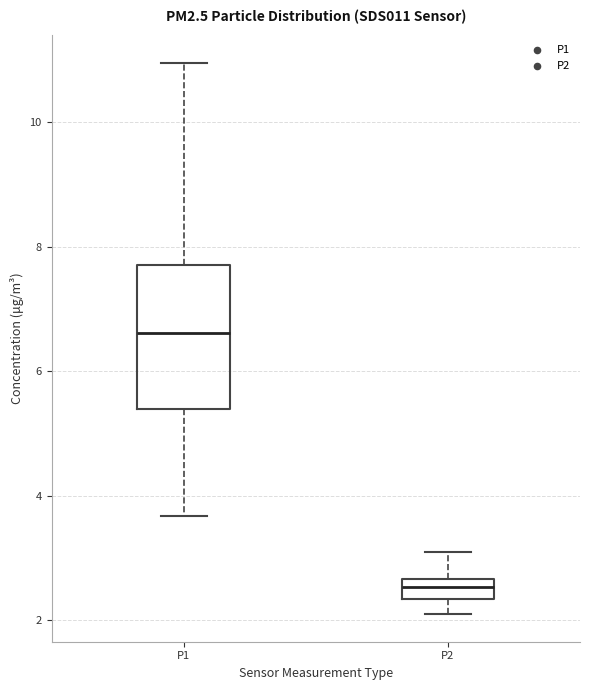

Where is the lower edge of the box for P2 on the y-axis? The values are not printed on the chart, so give them approximately, as read against the axis.

2.4